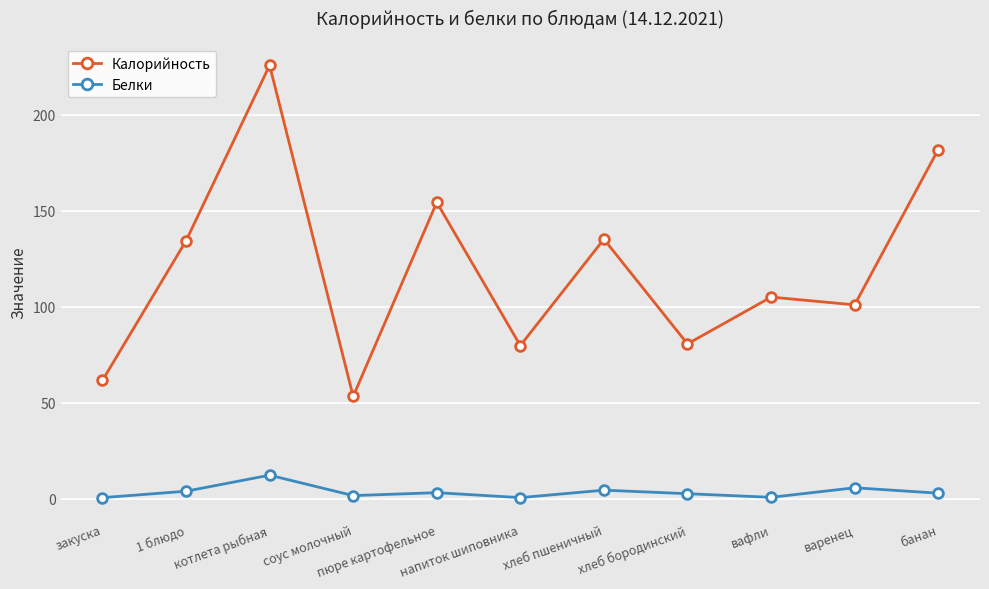

What is the total value across all series at банан?

184.8